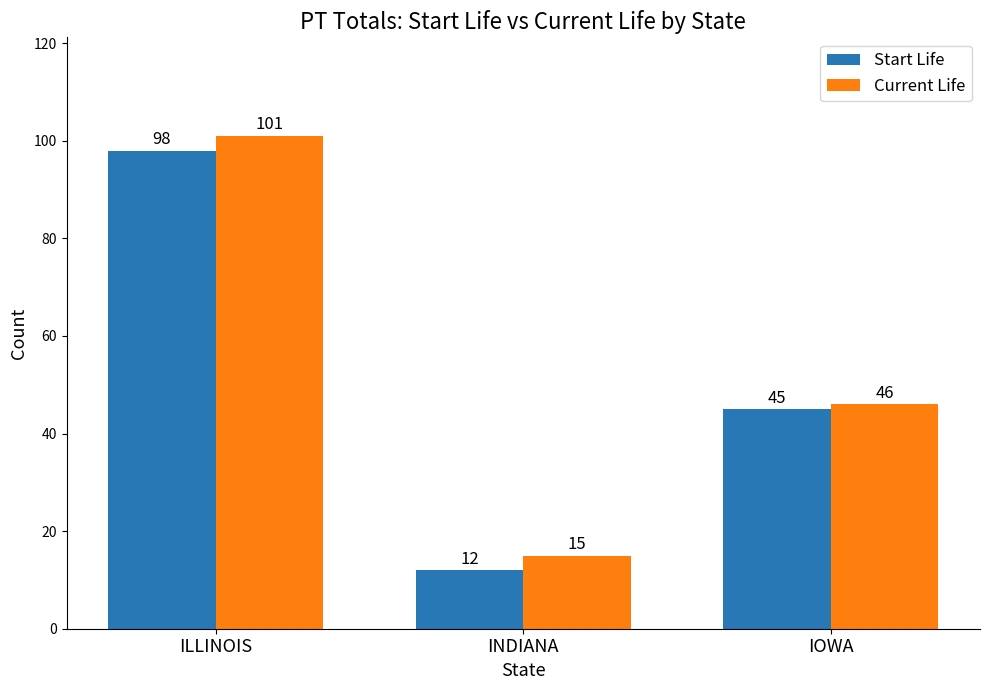

At how many categories does at least one series exceed 23?

2